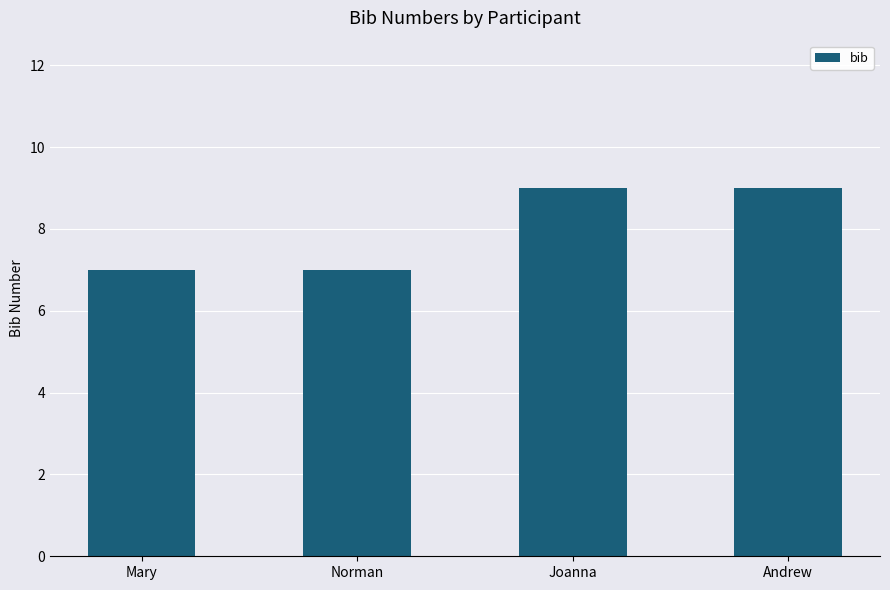

What is the label of the 3rd bar from the left?

Joanna